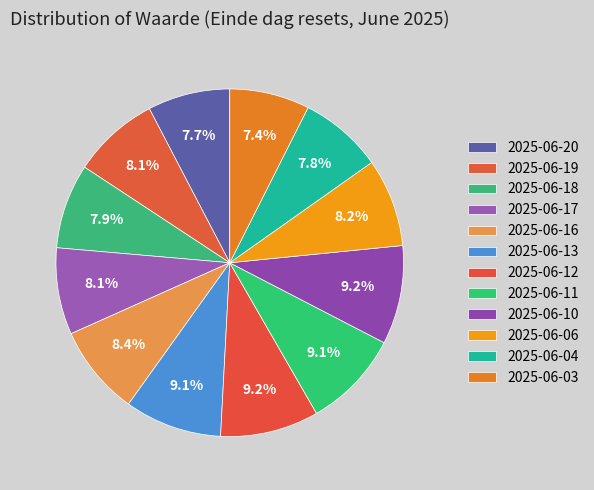

Rank the categories by value from highest to lowest.

2025-06-10, 2025-06-12, 2025-06-11, 2025-06-13, 2025-06-16, 2025-06-06, 2025-06-19, 2025-06-17, 2025-06-18, 2025-06-04, 2025-06-20, 2025-06-03